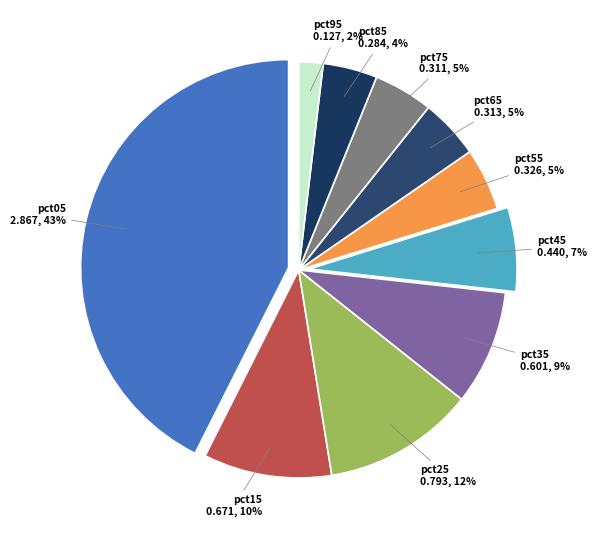

How many segments does this pie chart have?

10